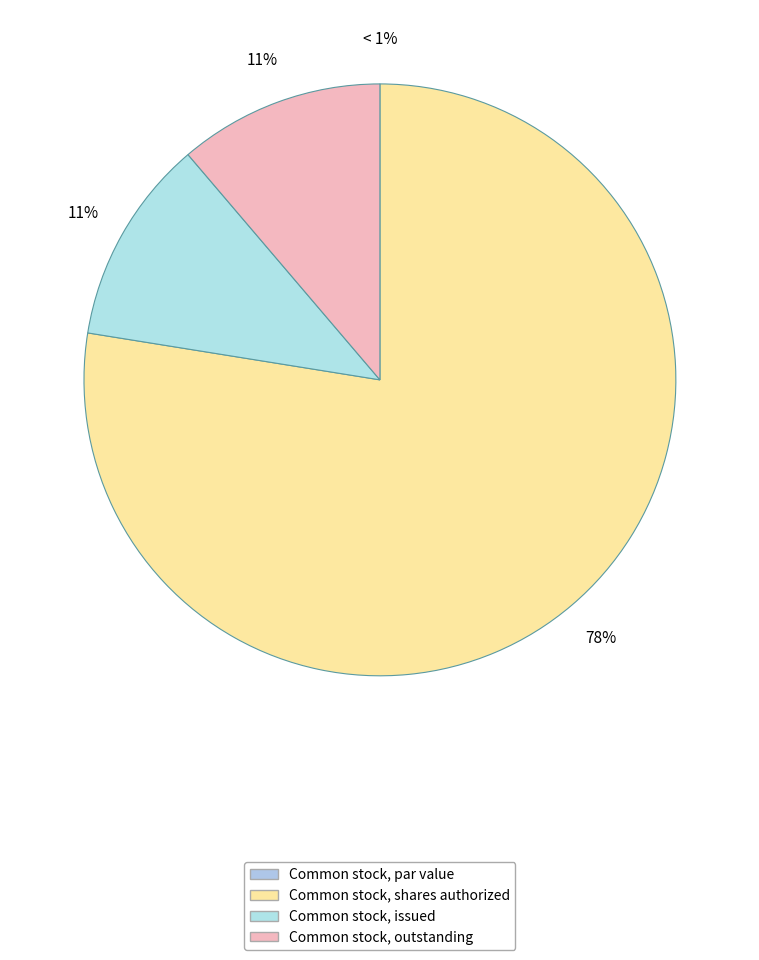

How many segments does this pie chart have?

4